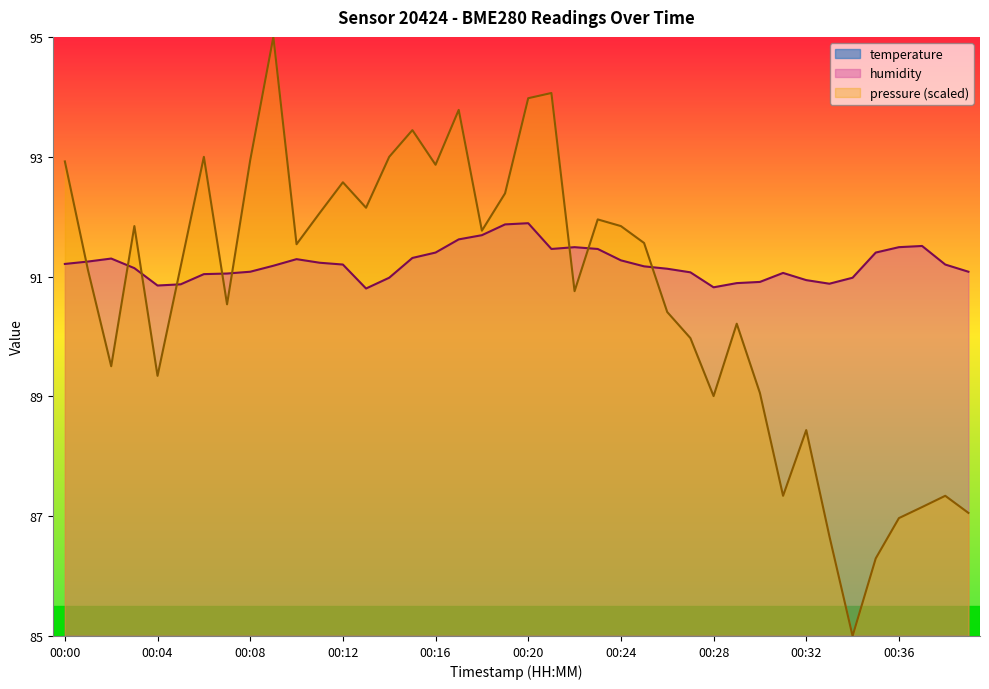

Reading right to left, what are all the values shown in this chart?

temperature: 14.6	14.6	14.5	14.5	14.5	14.5	14.6	14.6	14.6	14.6	14.6	14.6	14.6	14.5	14.6	14.6	14.5	14.5	14.5	14.5	14.5	14.5	14.5	14.5	14.6	14.6	14.7	14.7	14.7	14.7	14.6	14.6	14.6	14.6	14.6	14.6	14.6	14.5	14.5	14.5
humidity: 91.1	91.2	91.5	91.5	91.4	91.0	90.9	90.9	91.1	90.9	90.9	90.8	91.1	91.1	91.2	91.3	91.5	91.5	91.5	91.9	91.9	91.7	91.6	91.4	91.3	91.0	90.8	91.2	91.2	91.3	91.2	91.1	91.0	91.0	90.9	90.8	91.1	91.3	91.2	91.2